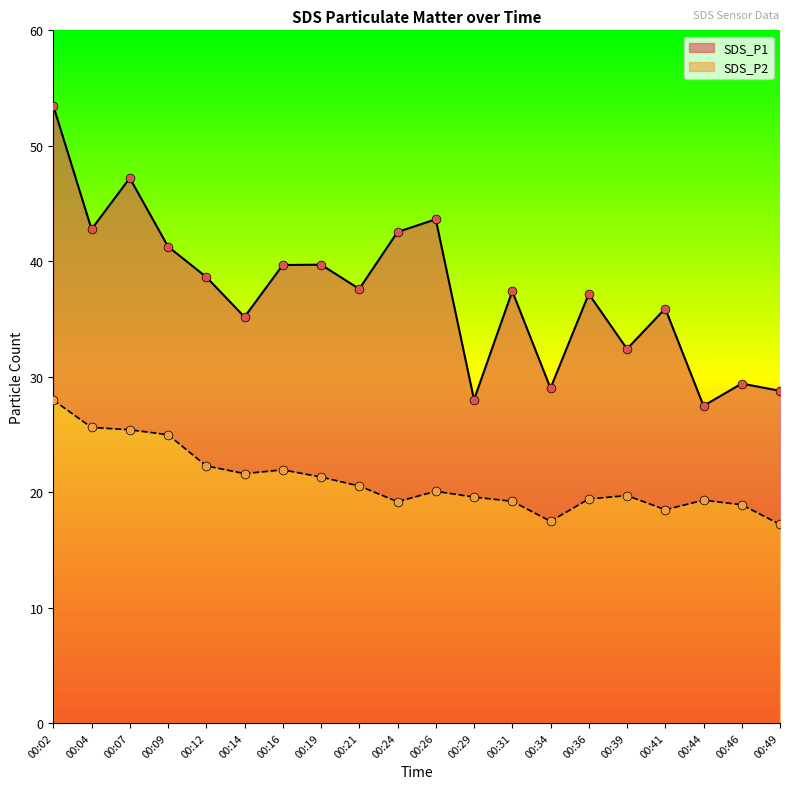

Is the value of SDS_P2 at 00:04 greater than the value of SDS_P1 at 00:07?

No